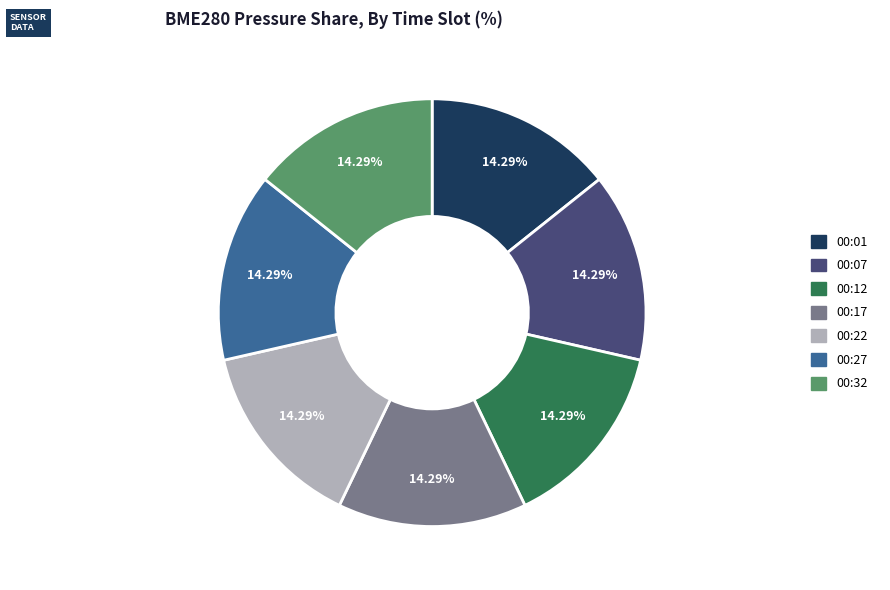

To the nearest percent, what percentage of the pie is 00:17?

14%